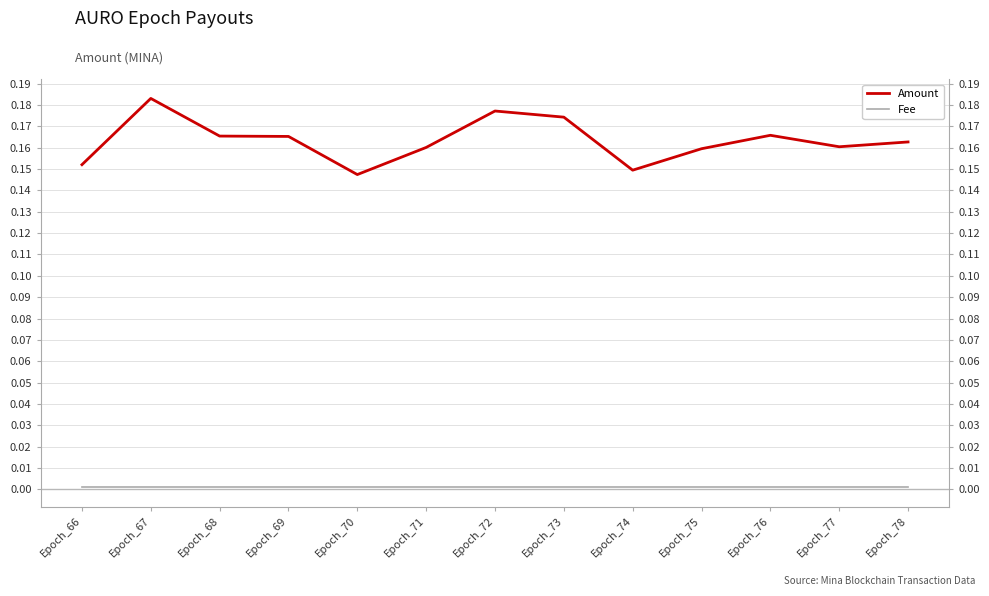

Reading right to left, what are all the values shown in this chart?

Amount: Epoch_78=0.2	Epoch_77=0.2	Epoch_76=0.2	Epoch_75=0.2	Epoch_74=0.1	Epoch_73=0.2	Epoch_72=0.2	Epoch_71=0.2	Epoch_70=0.1	Epoch_69=0.2	Epoch_68=0.2	Epoch_67=0.2	Epoch_66=0.2
Fee: Epoch_78=0.0	Epoch_77=0.0	Epoch_76=0.0	Epoch_75=0.0	Epoch_74=0.0	Epoch_73=0.0	Epoch_72=0.0	Epoch_71=0.0	Epoch_70=0.0	Epoch_69=0.0	Epoch_68=0.0	Epoch_67=0.0	Epoch_66=0.0